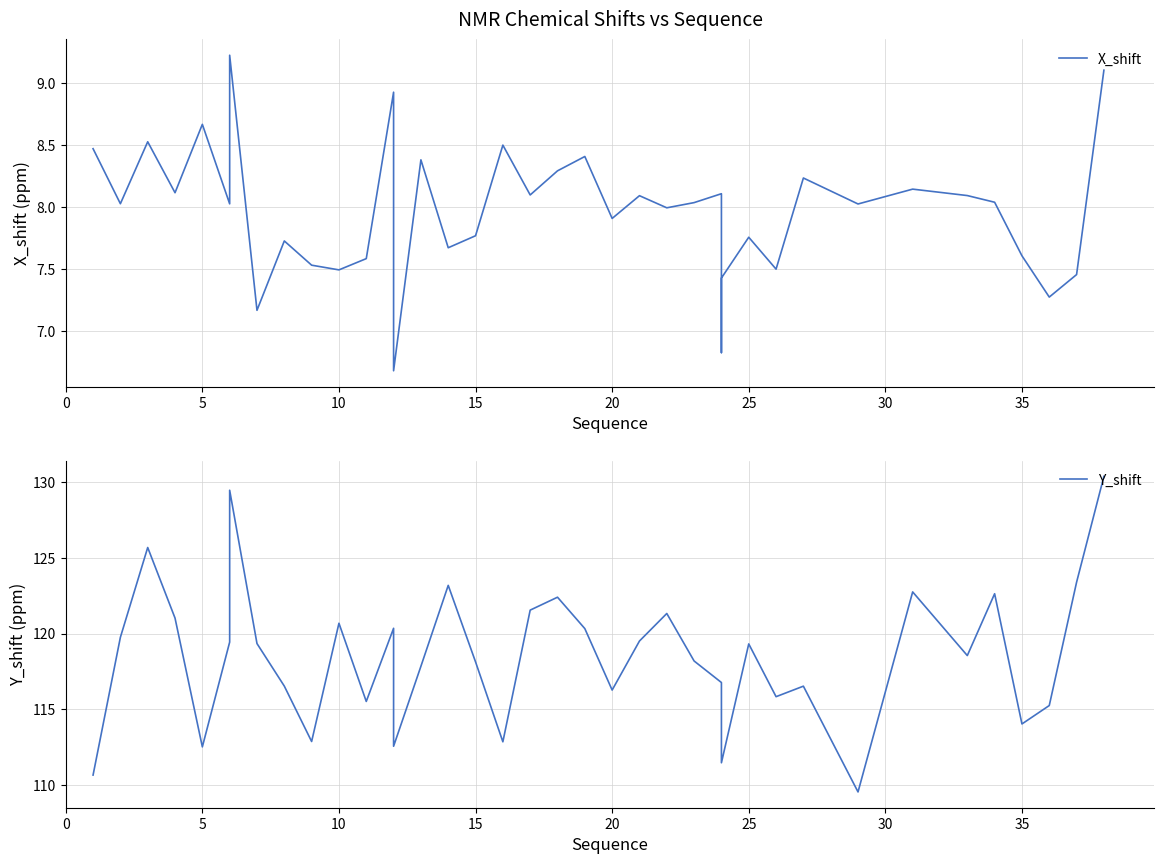

How many categories are shown in the chart?

40